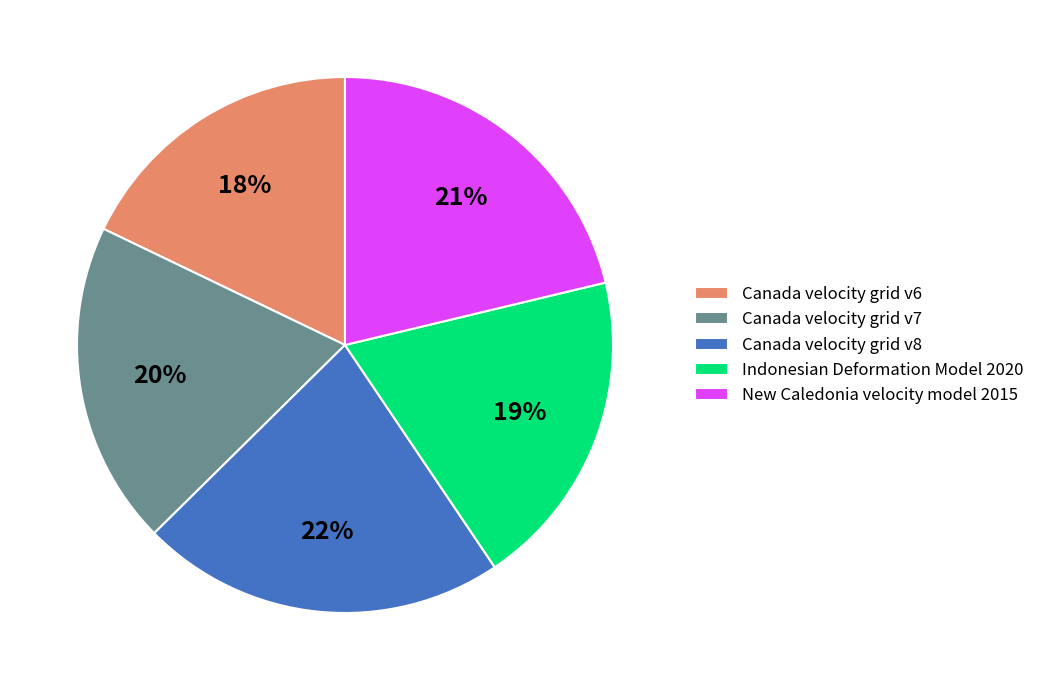

Count the number of slices in the pie.

5